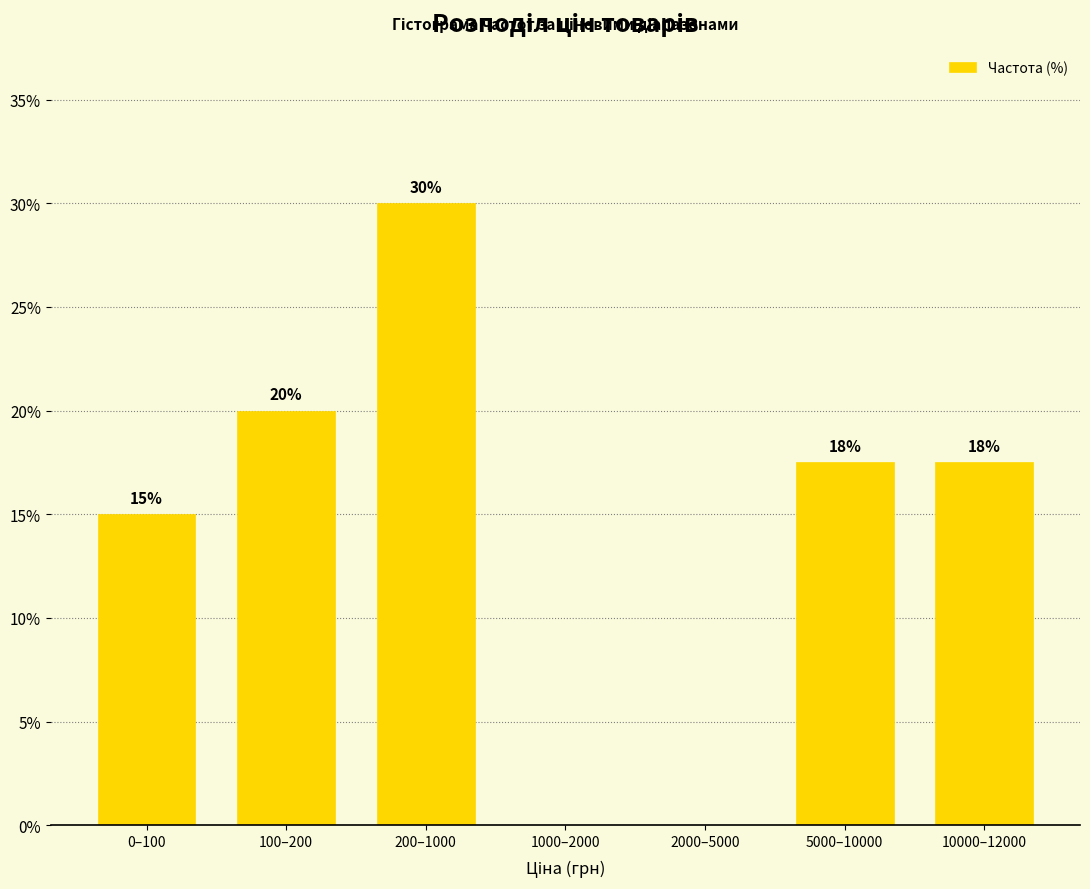

The value at 0–100 is 7.4. True or false?

False